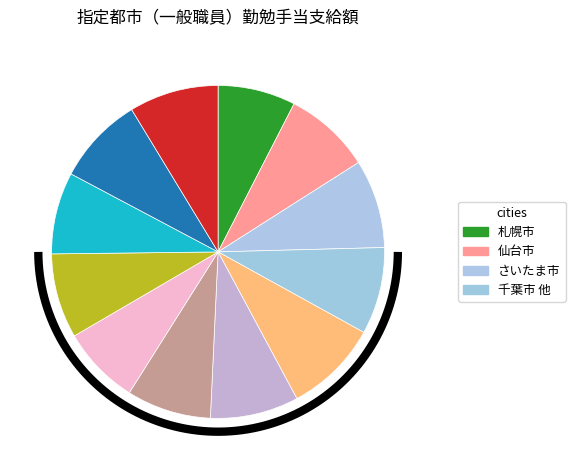

How much of the chart is everything except 横浜市?

90.9%